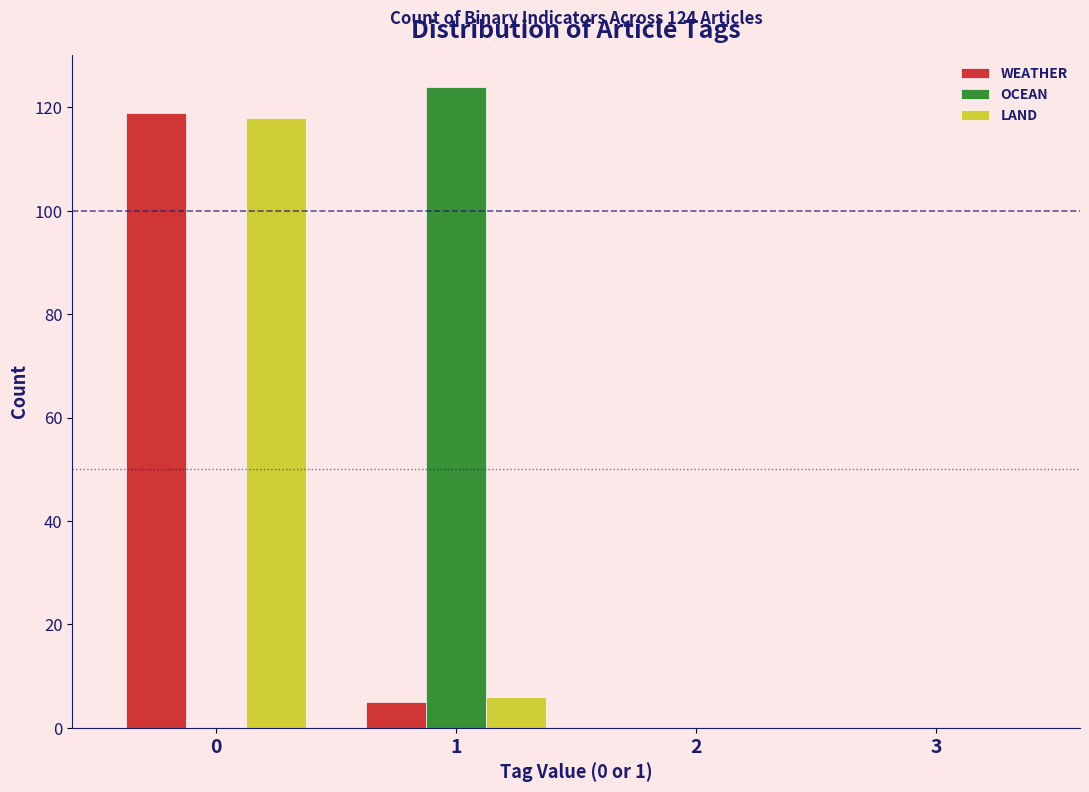

Reading left to right, what are all the values shown in this chart?

WEATHER: 0=119	1=5	2=0	3=0
OCEAN: 0=0	1=124	2=0	3=0
LAND: 0=118	1=6	2=0	3=0